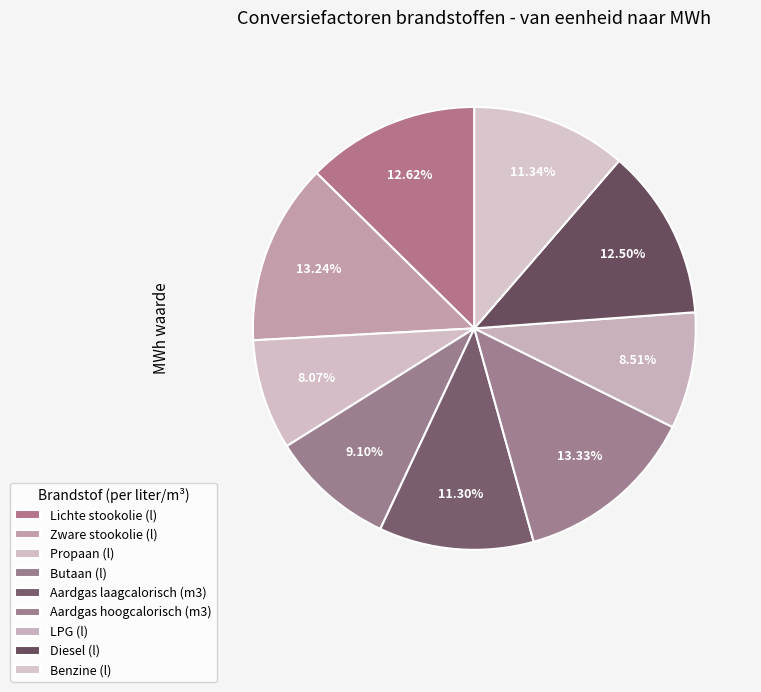

Rank the categories by value from highest to lowest.

Aardgas hoogcalorisch (m3), Zware stookolie (l), Lichte stookolie (l), Diesel (l), Benzine (l), Aardgas laagcalorisch (m3), Butaan (l), LPG (l), Propaan (l)